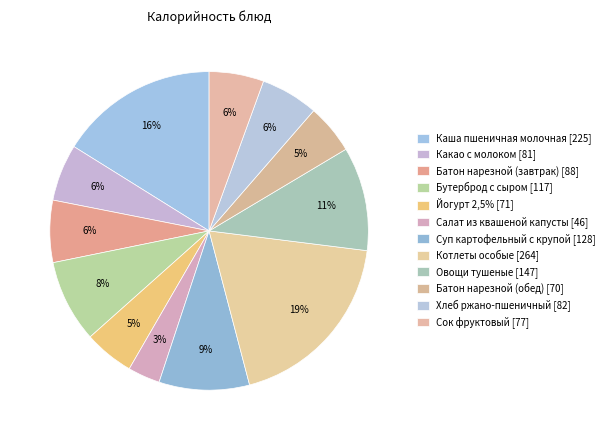

What percentage is the Бутерброд с сыром slice, to the nearest percent?

8%